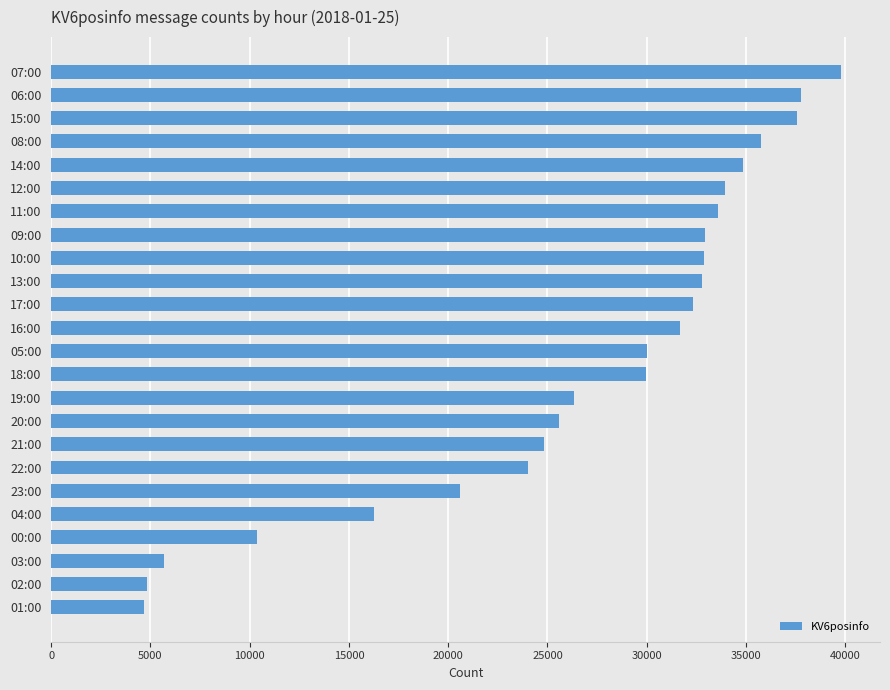

Which has a higher value, 09:00 or 04:00?

09:00